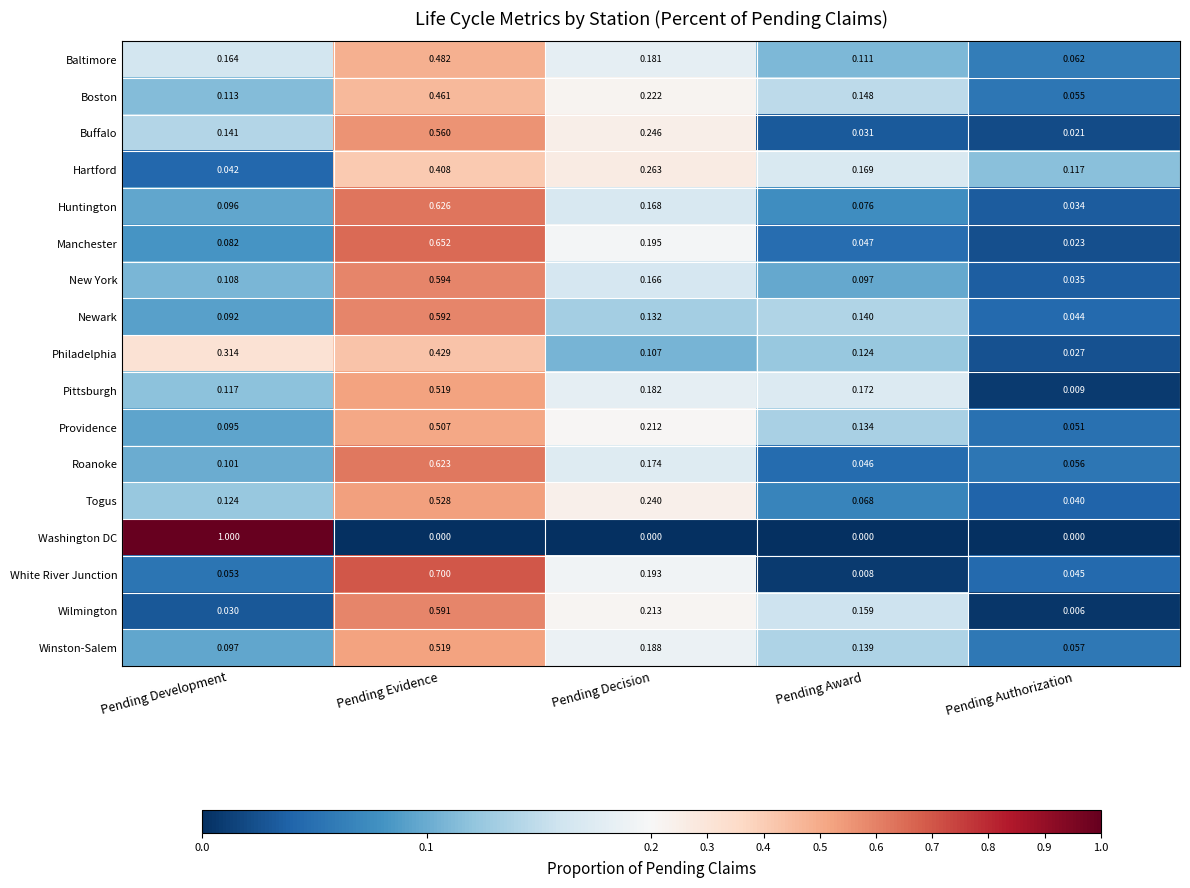

At Pending Authorization, list the series in order from smallest to largest.

Washington DC, Wilmington, Pittsburgh, Buffalo, Manchester, Philadelphia, Huntington, New York, Togus, Newark, White River Junction, Providence, Boston, Roanoke, Winston-Salem, Baltimore, Hartford